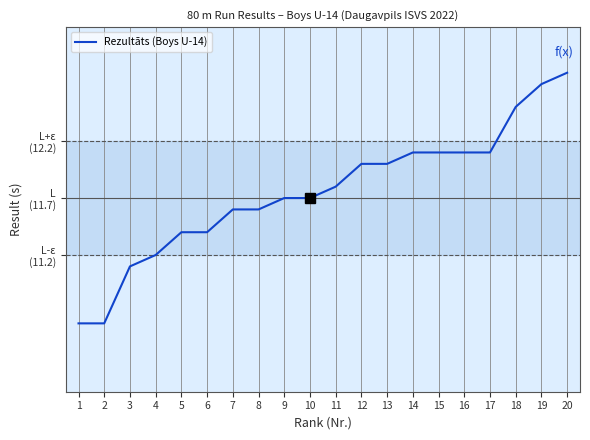

What is the average value?

11.8